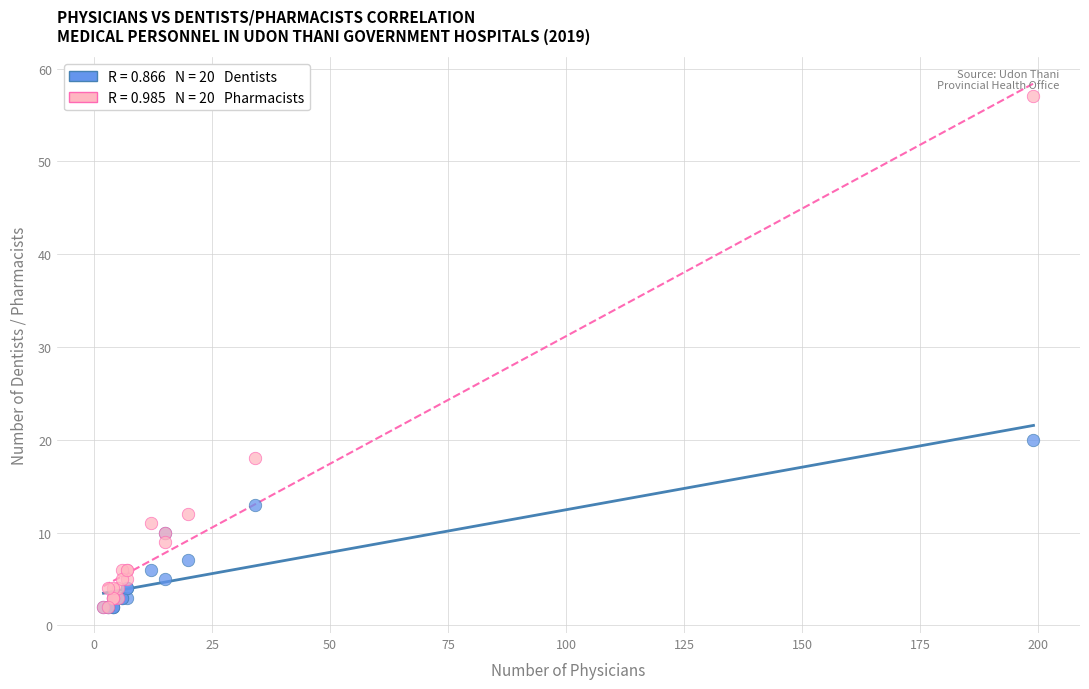

Across all series, what Y value is closest to 29?

20